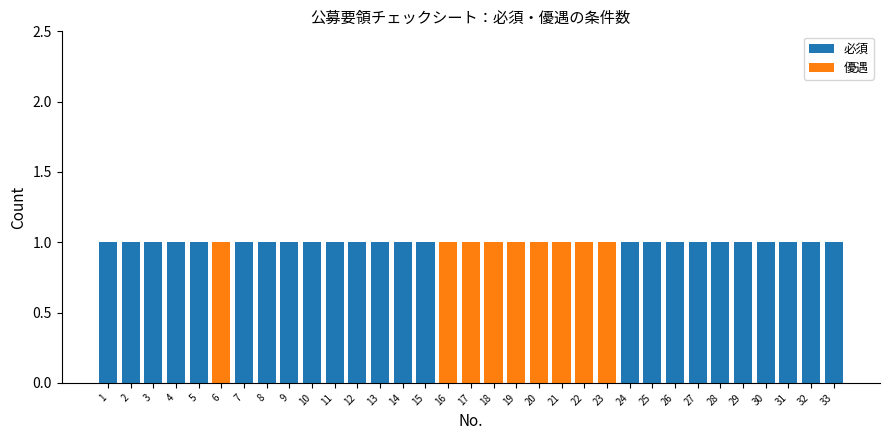

The value of 必須 at 2 is 1. True or false?

True